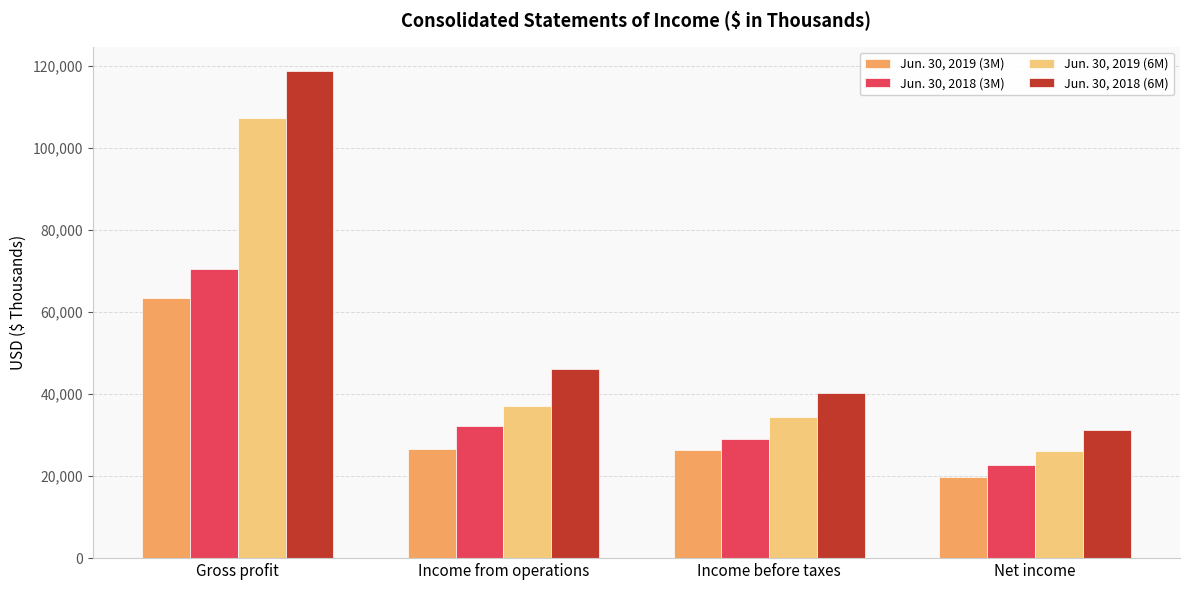

Which category has the highest value in the Jun. 30, 2019 (6M) series?

Gross profit